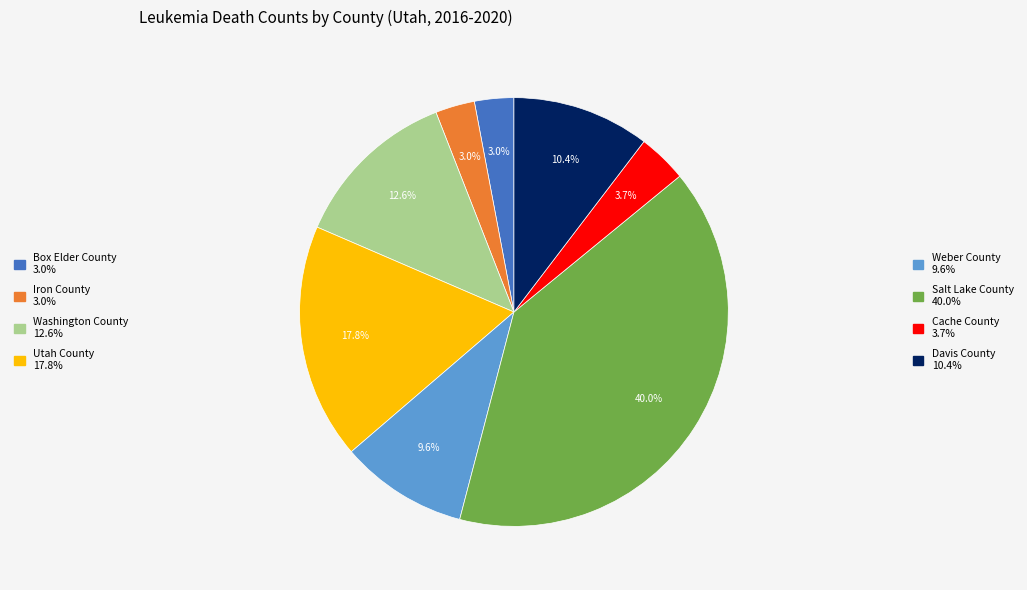

To the nearest percent, what is the average slice percentage?

12%